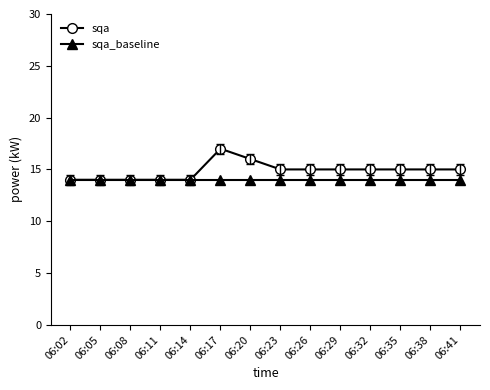

The value of sqa at 06:29 is 7. True or false?

False